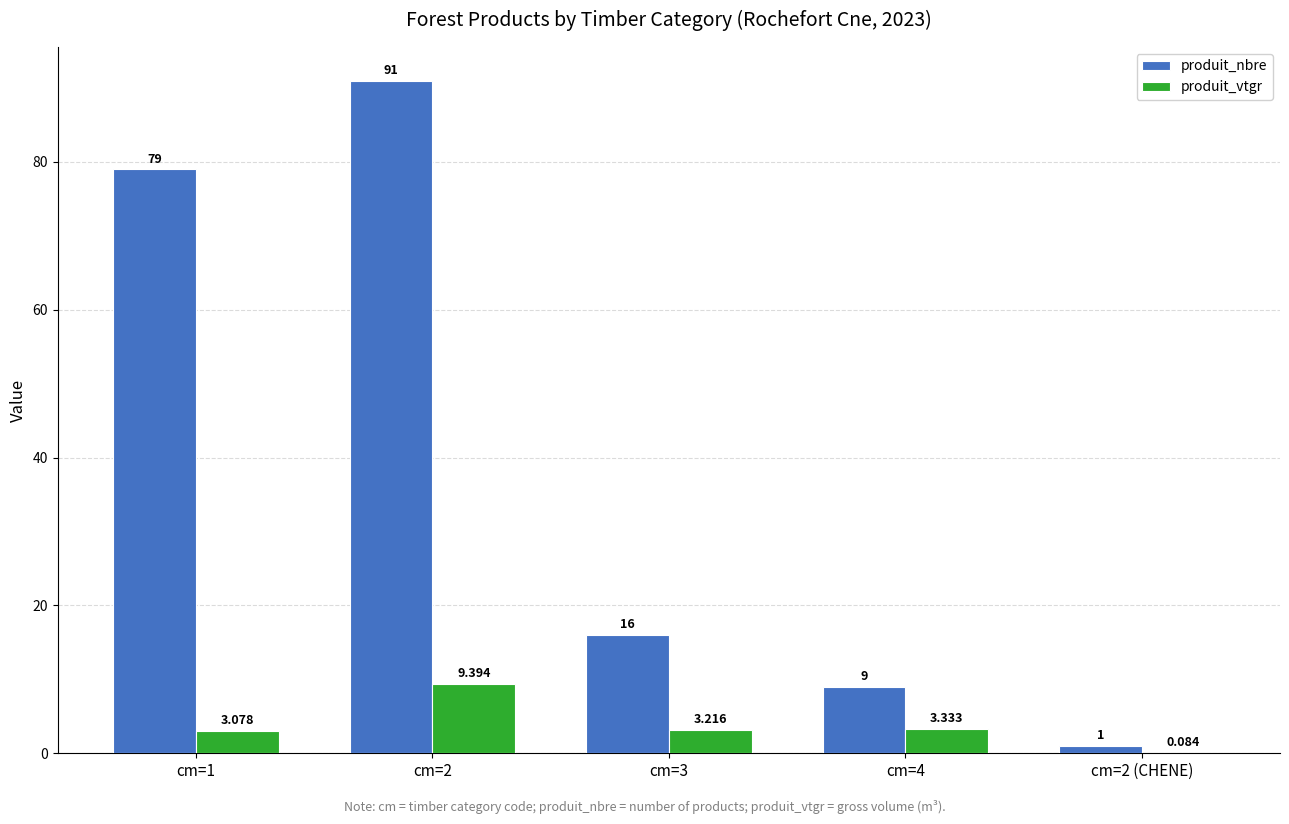

Which category has the highest value in the produit_vtgr series?

cm=2